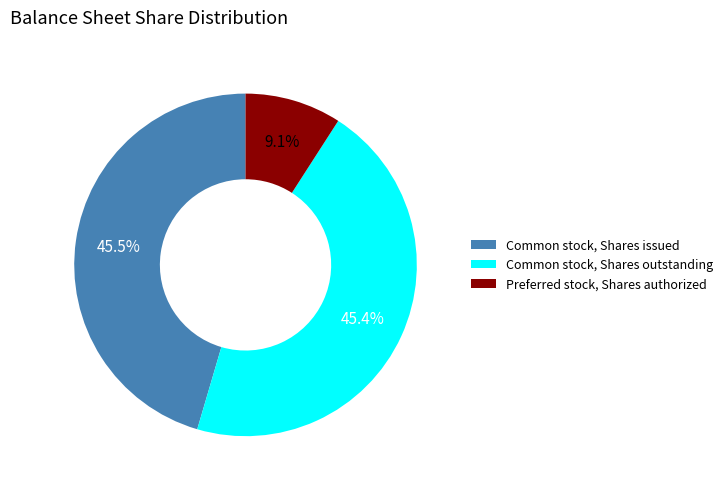

Rank the categories by value from highest to lowest.

Common stock, Shares issued, Common stock, Shares outstanding, Preferred stock, Shares authorized